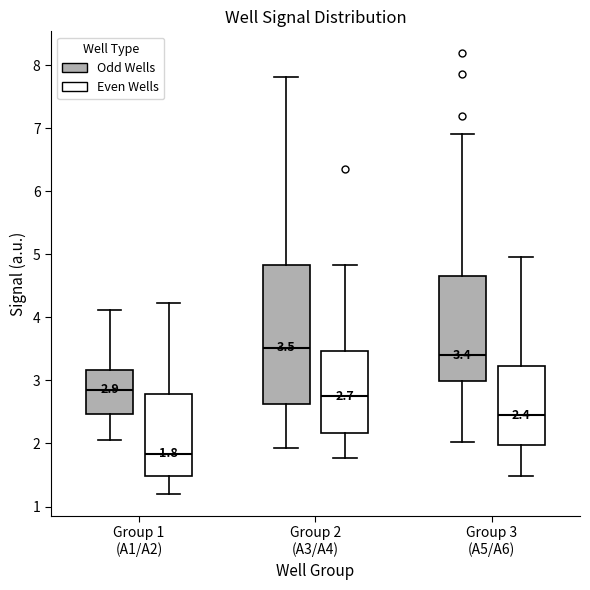

Which box is the tallest, from its lower edge to its upper edge?

Group 2 (A3/A4) (Odd Wells)